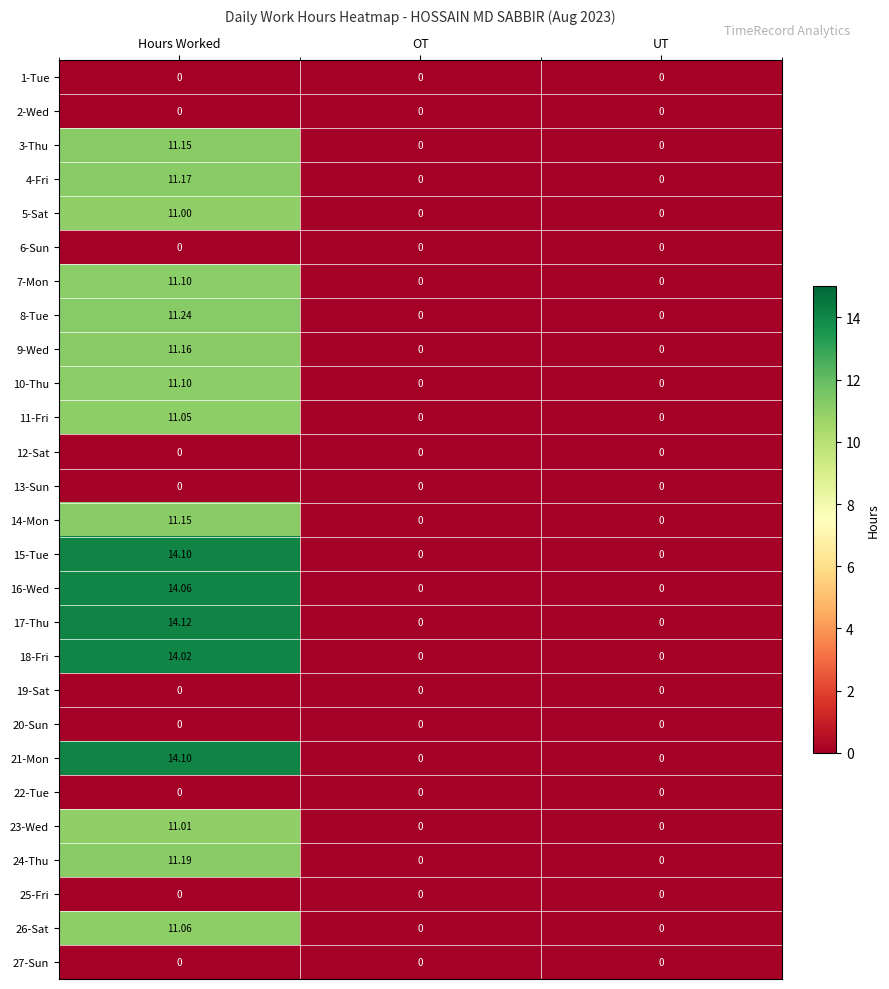

At how many categories does at least one series exceed 13?

1